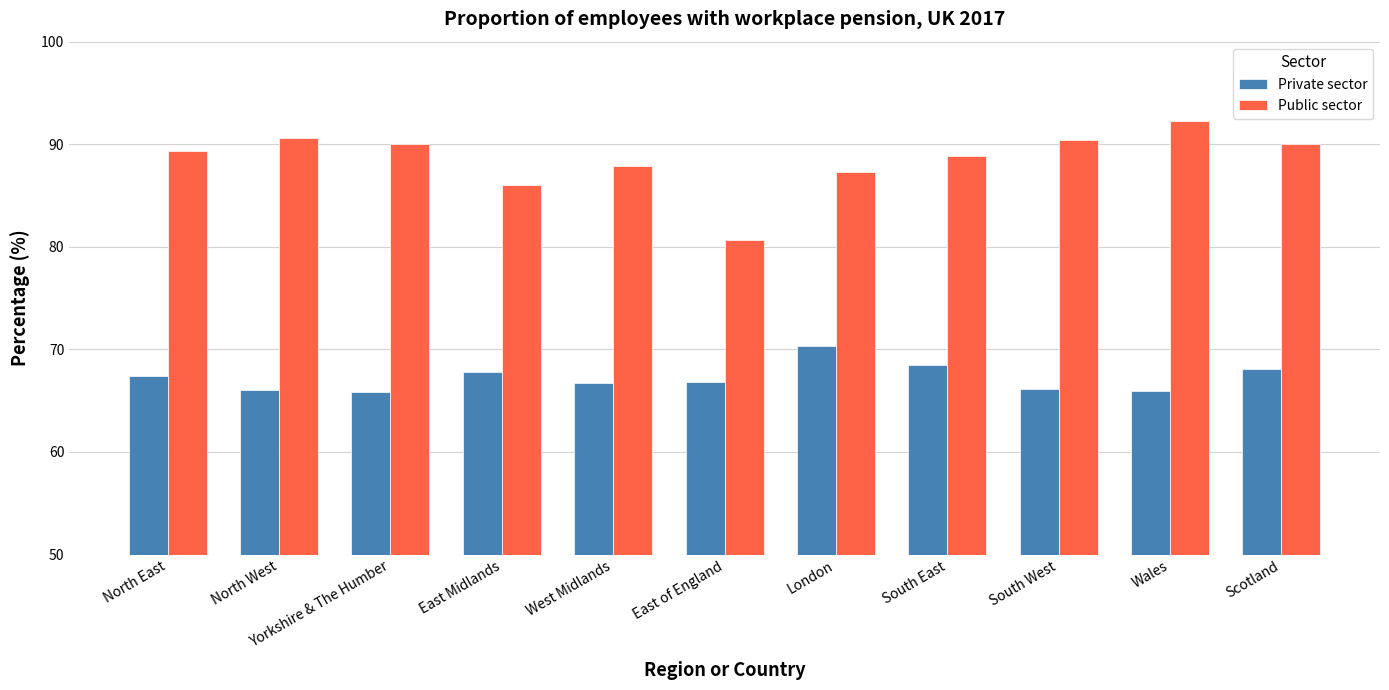

Count the number of data series in this chart.

2